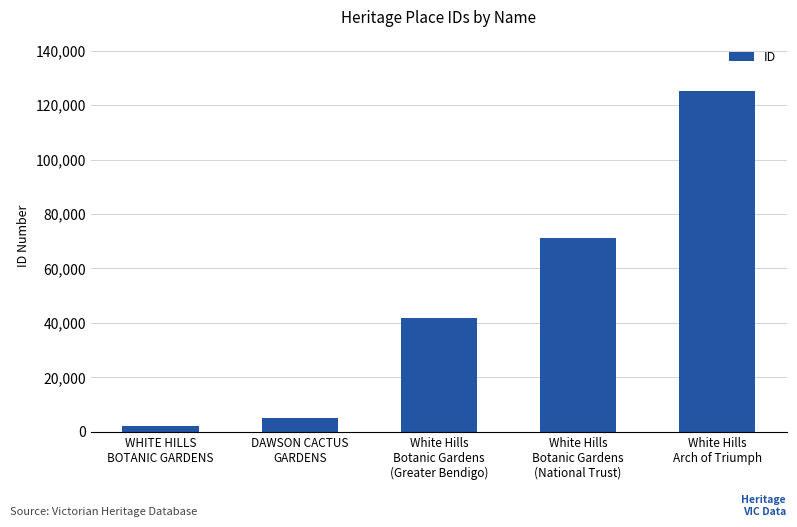

Reading left to right, list all the values displayed in this chart.

WHITE HILLS
BOTANIC GARDENS=1978	DAWSON CACTUS
GARDENS=5162	White Hills
Botanic Gardens
(Greater Bendigo)=41742	White Hills
Botanic Gardens
(National Trust)=71347	White Hills
Arch of Triumph=125230